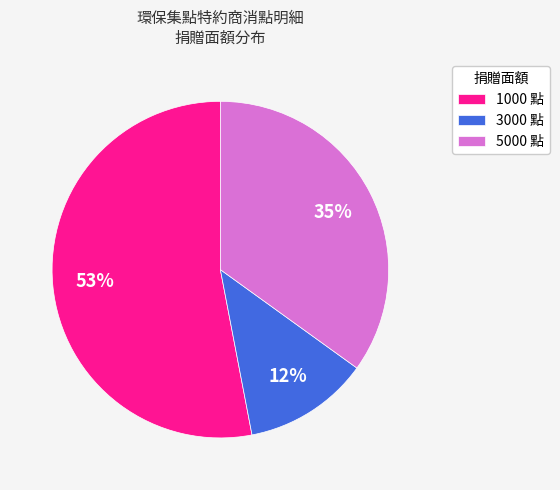

To the nearest percent, what portion does 1000 represent?

53%